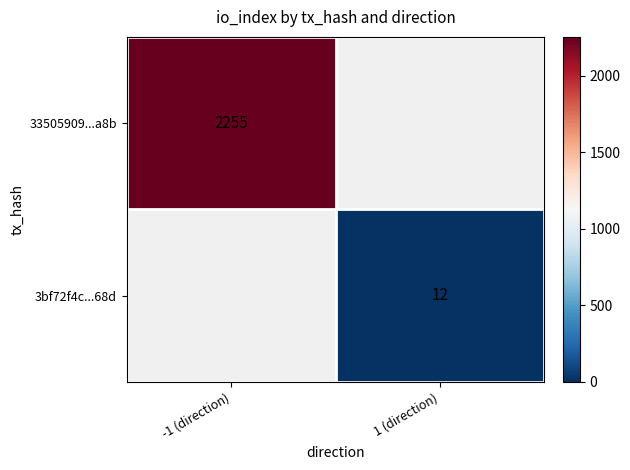

The 33505909...a8b series shows 3394 at -1 (direction). True or false?

False